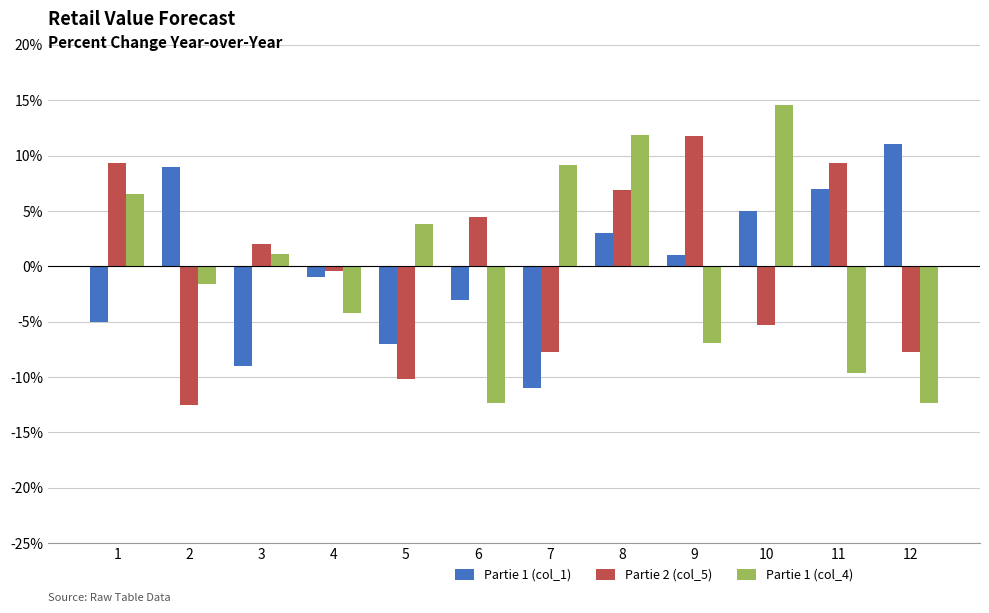

At how many categories does at least one series exceed 3?

10